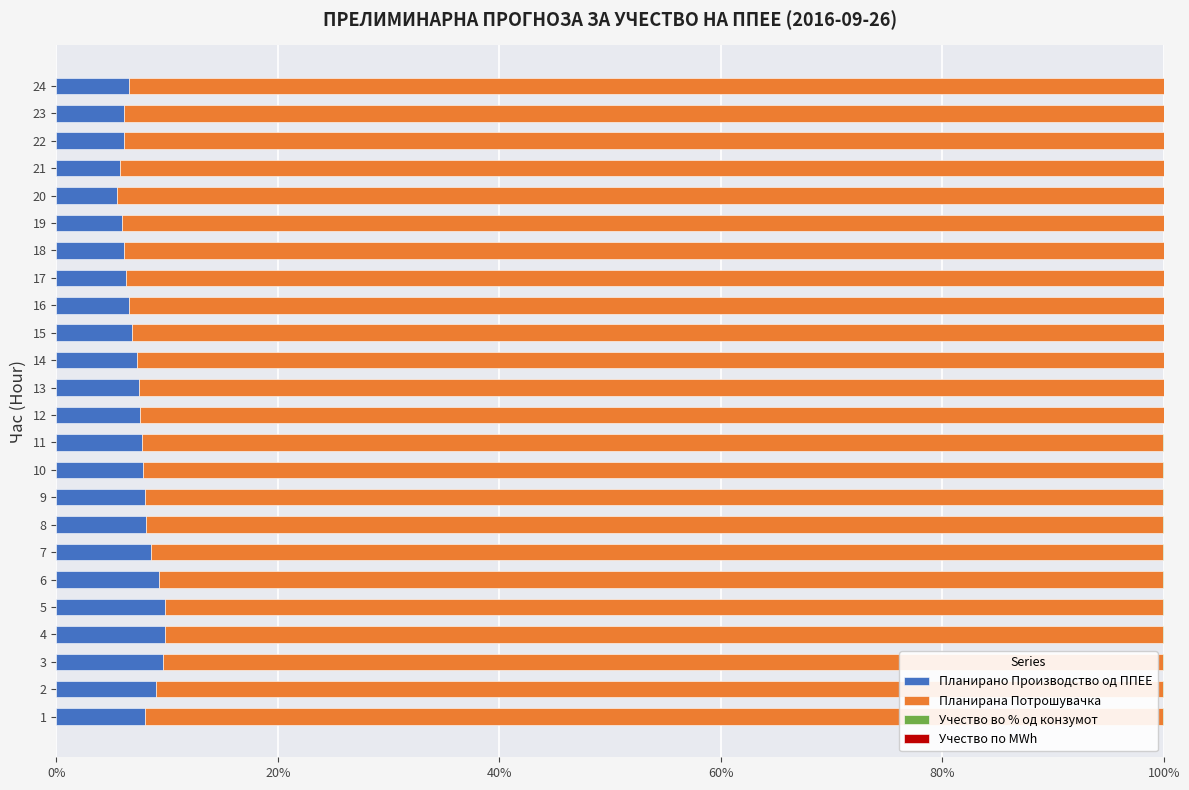

What is the highest value of the Планирано Производство од ППЕЕ series?

9.8